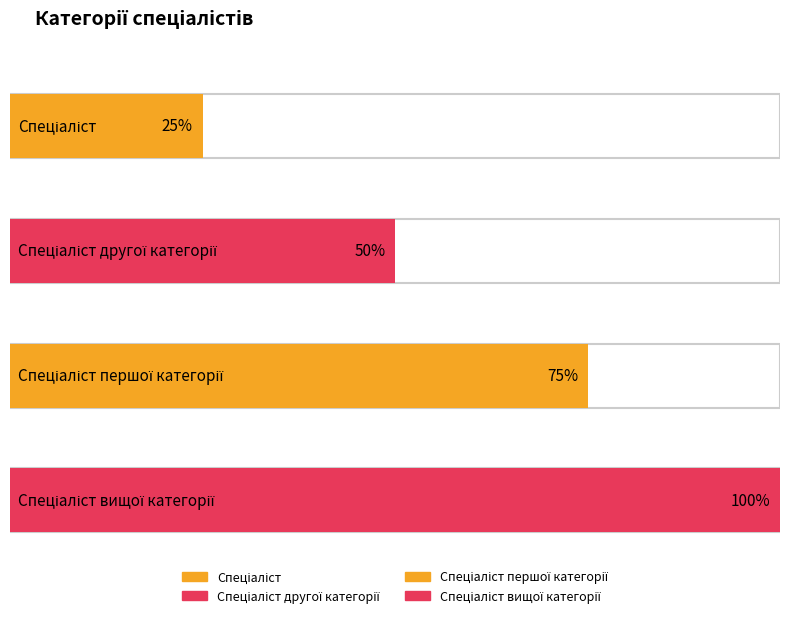

What is the label of the 3rd bar from the left?

Спеціаліст першої категорії